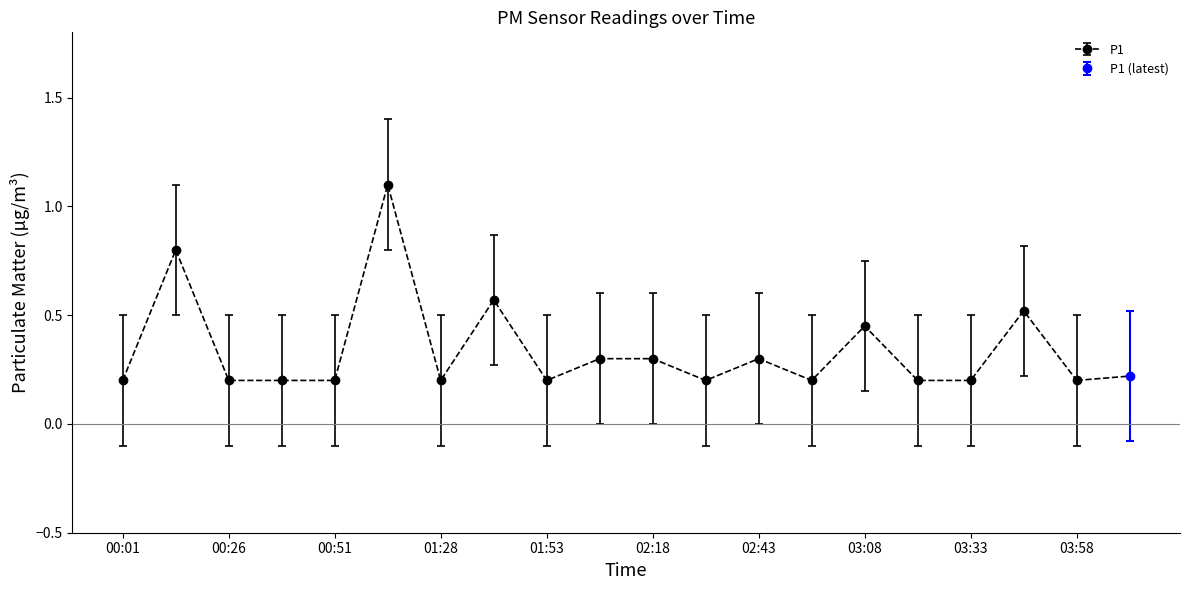

Count the number of data series in this chart.

2